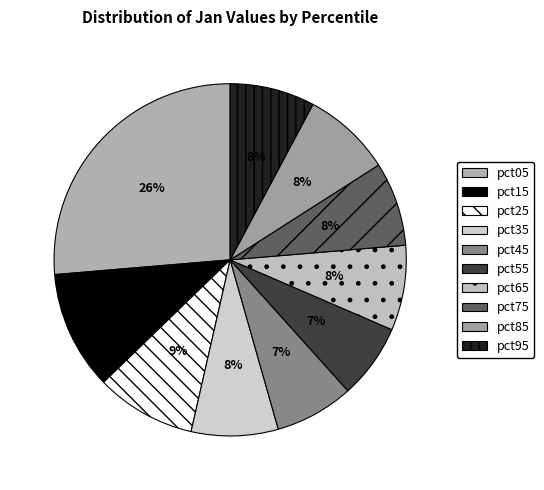

Count the number of slices in the pie.

10